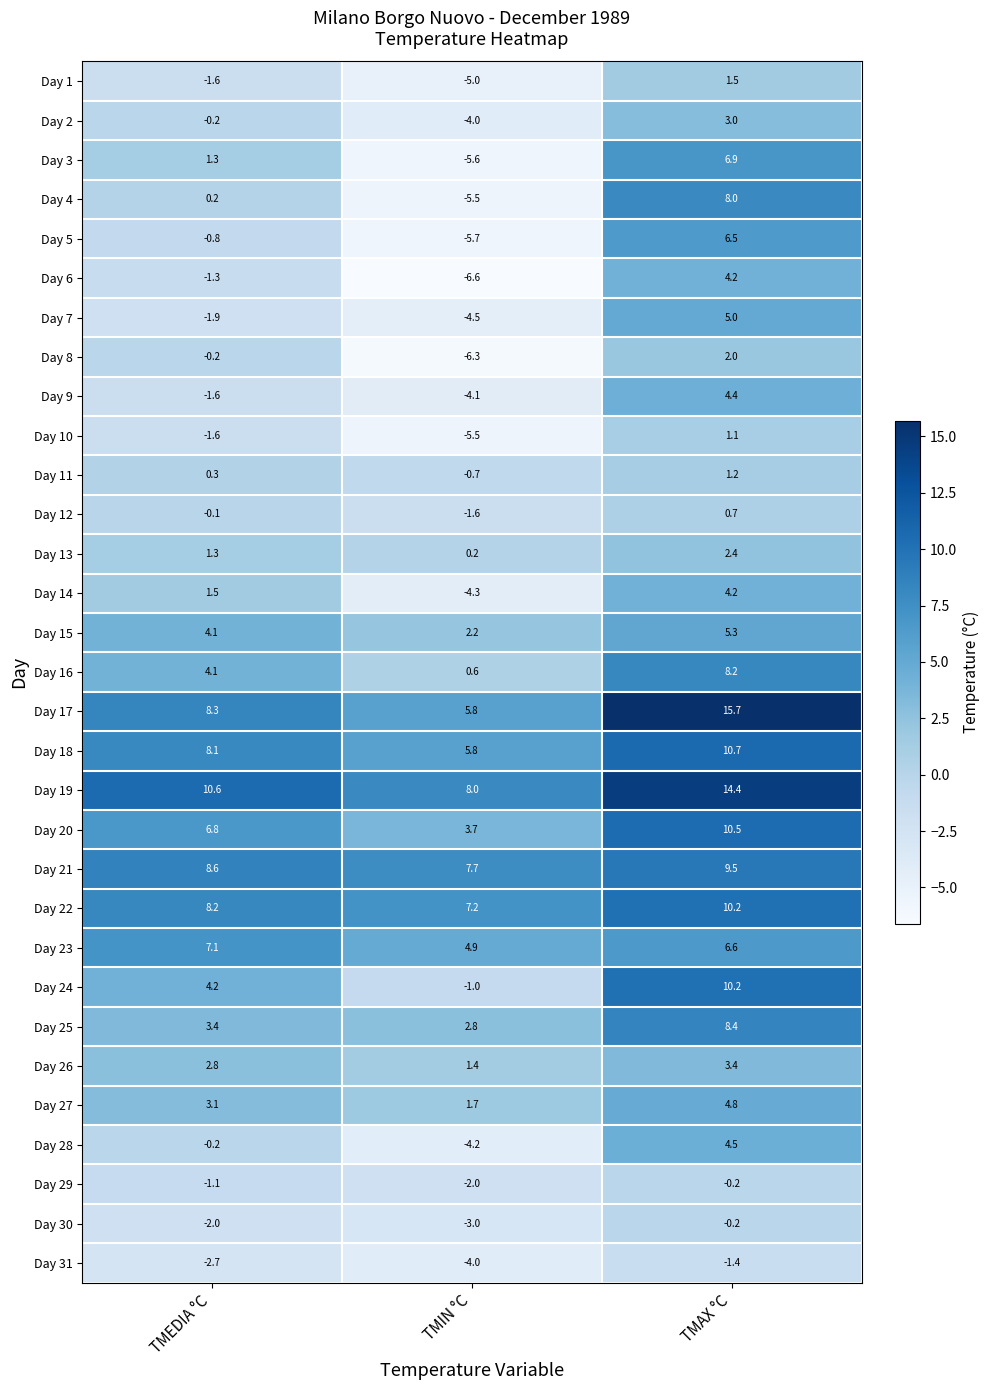

Rank the categories by Day 12 value from highest to lowest.

TMAX °C, TMEDIA °C, TMIN °C